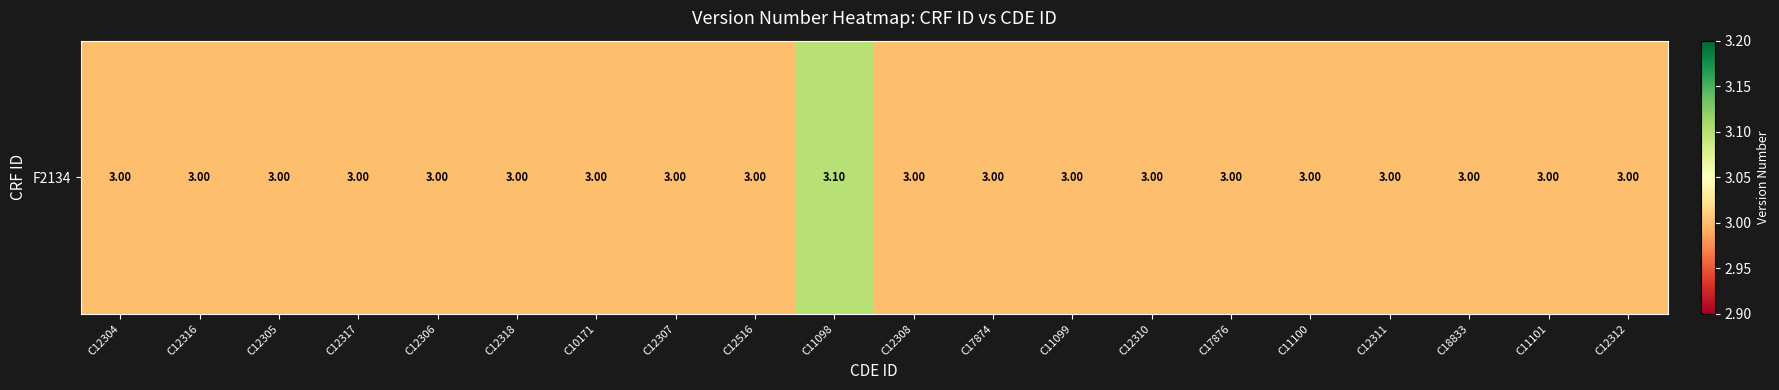

Which label corresponds to the smallest value in the chart?

C12304